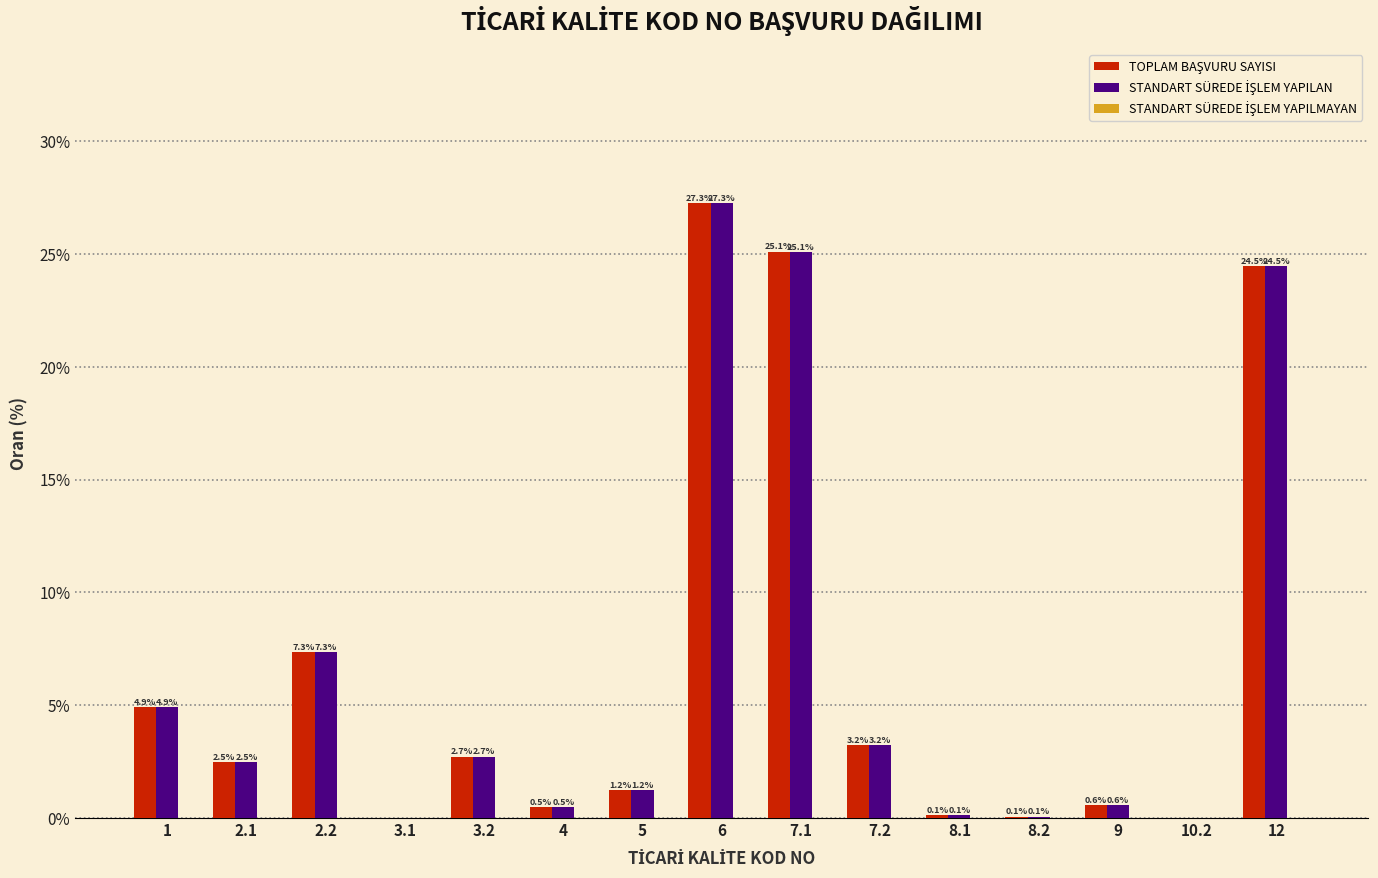

Which category has the highest value across all series?

6